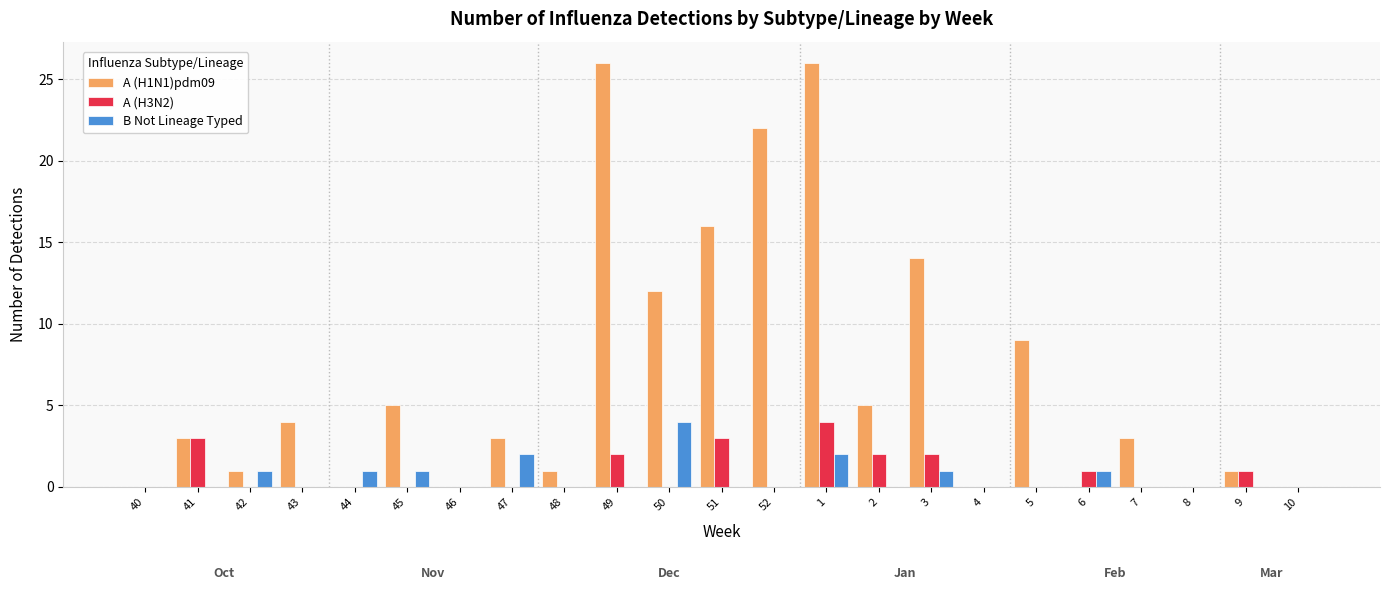

Is it true that A (H1N1)pdm09 equals 3 at 50?

False